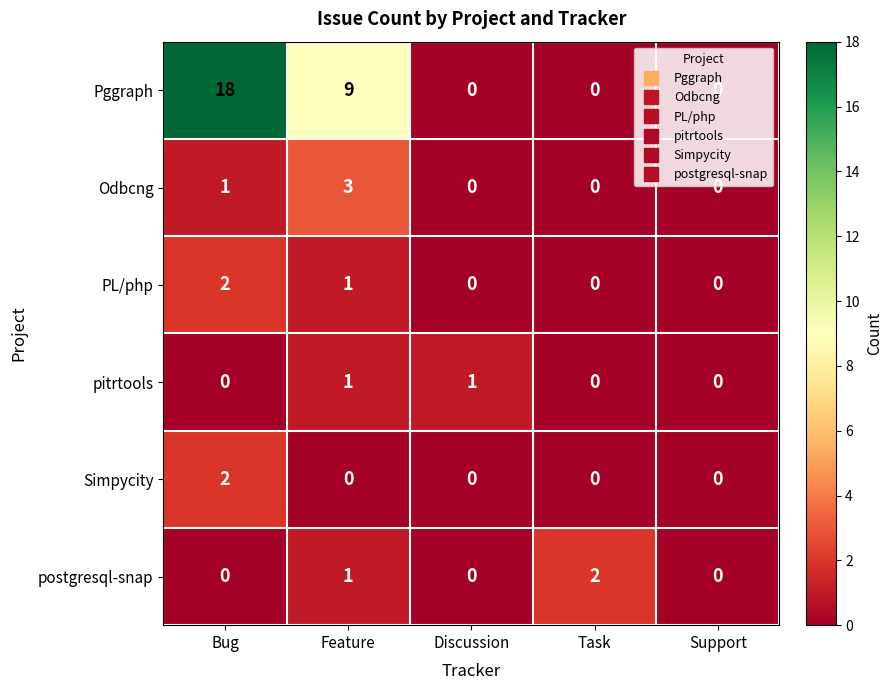

Where is Odbcng nearest to the value 1?

Bug